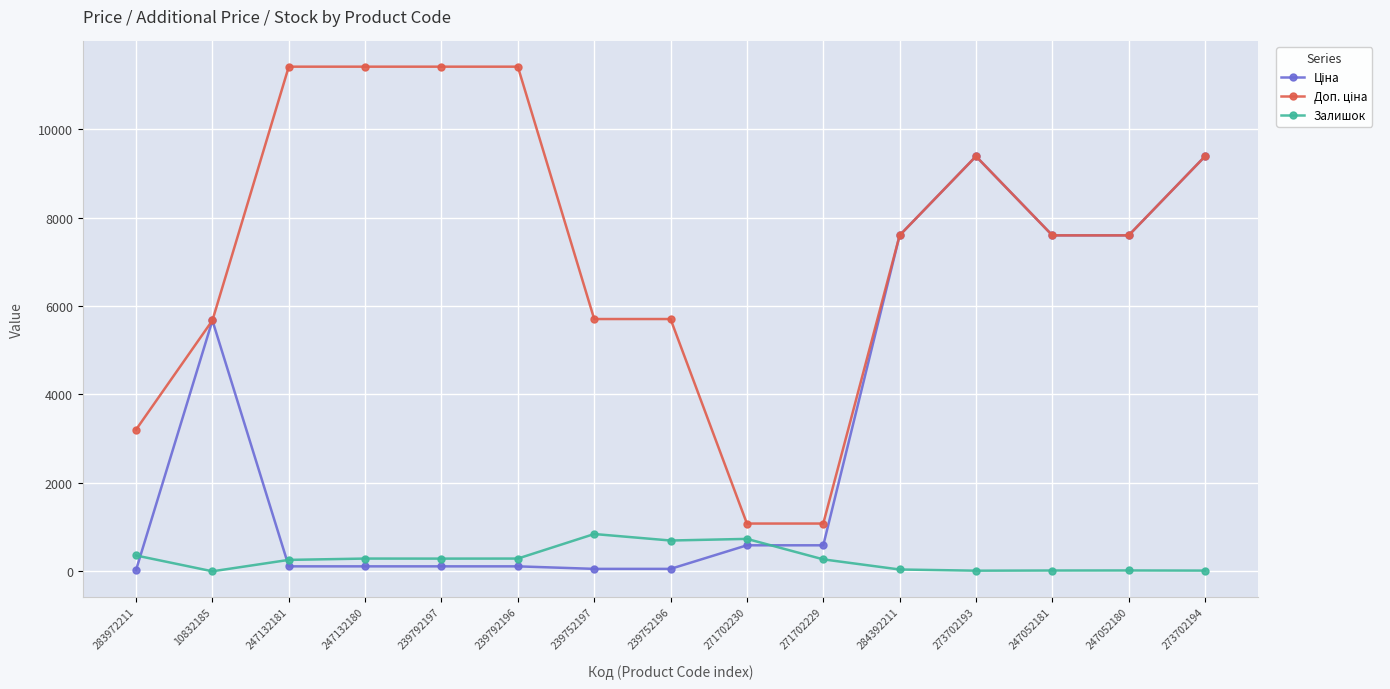

What is the total value across all series at 271702230?

2406.6